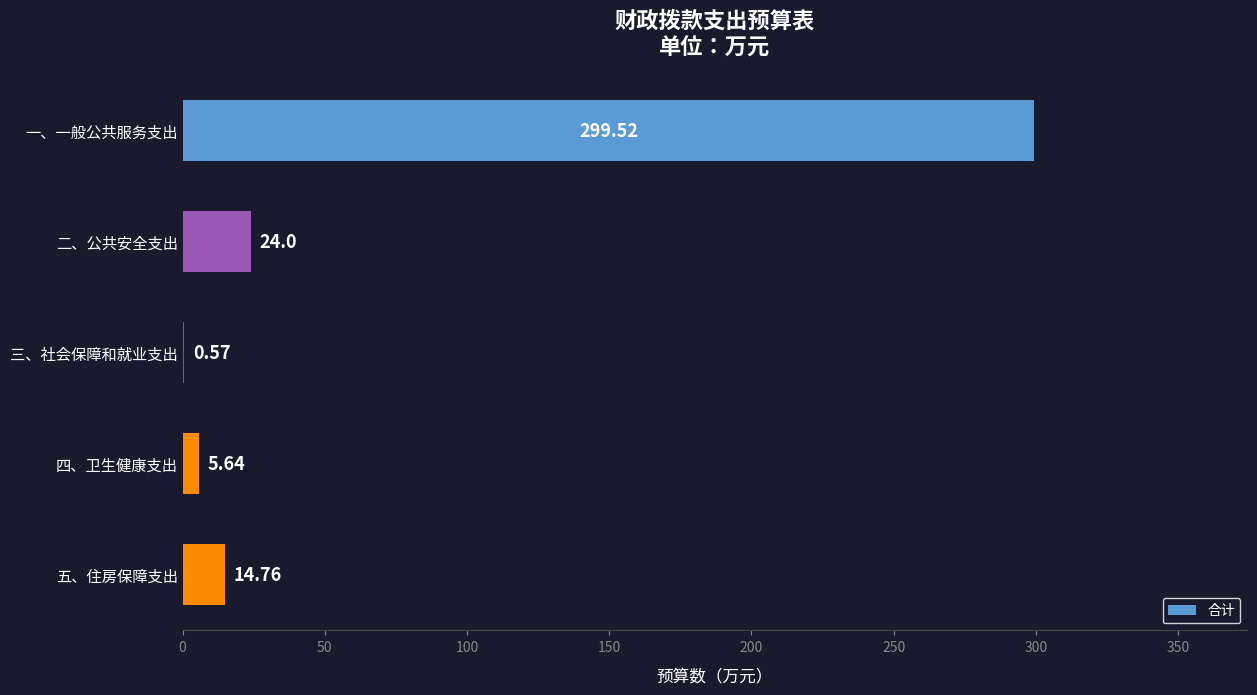

What is the sum of the values at 三、社会保障和就业支出 and 一、一般公共服务支出?

300.1